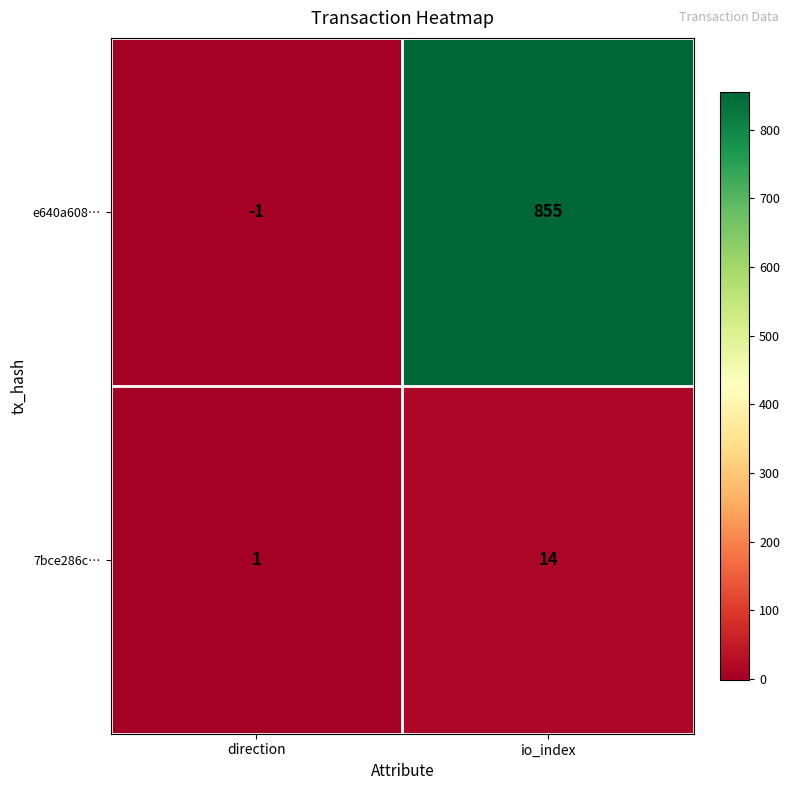

Rank the series by their average value, from lowest to highest.

7bce286c…, e640a608…